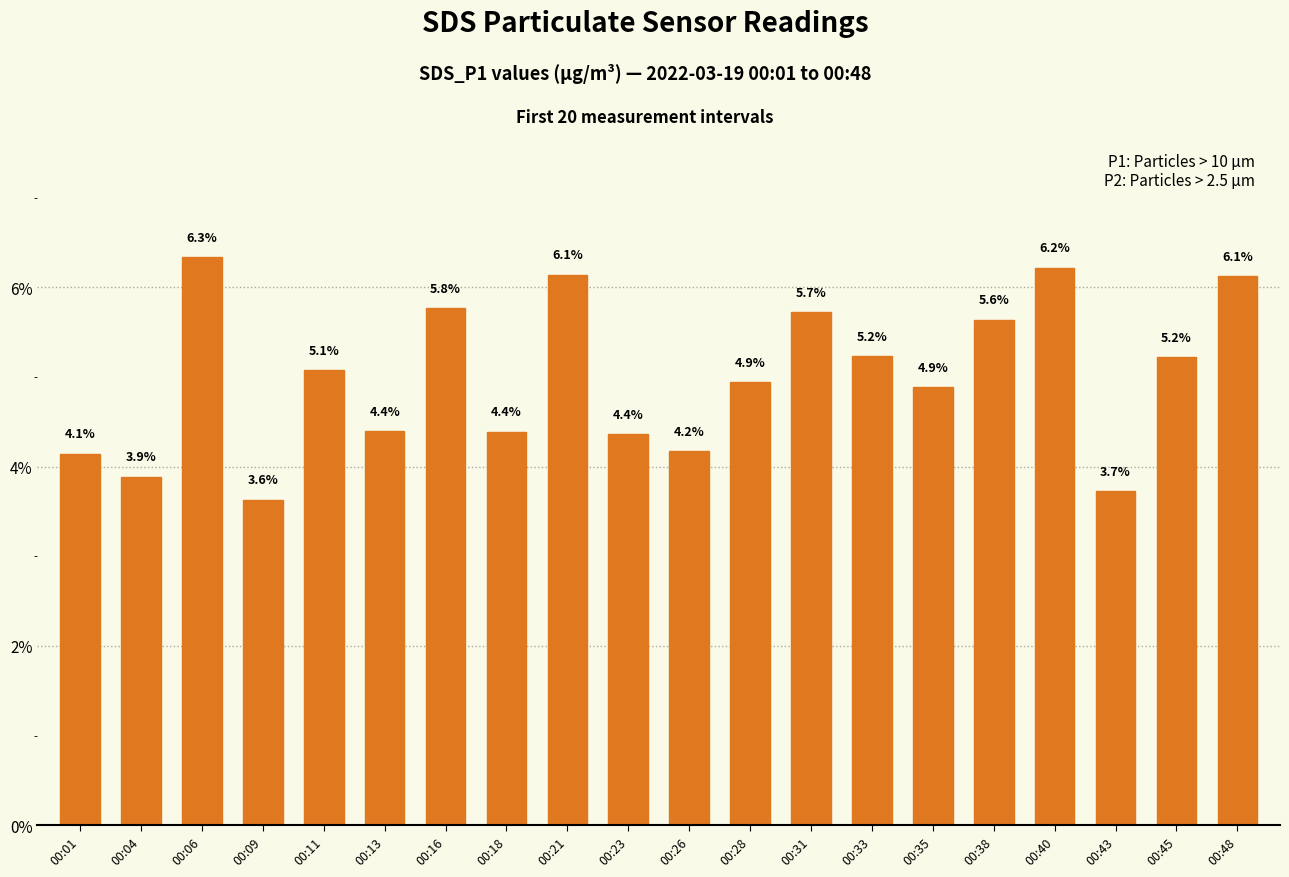

Are the bars horizontal?

No